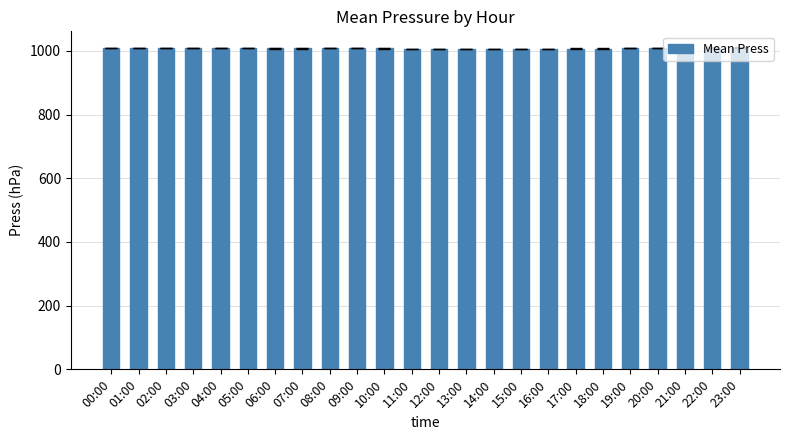

What is the maximum value shown in the chart?

1010.5